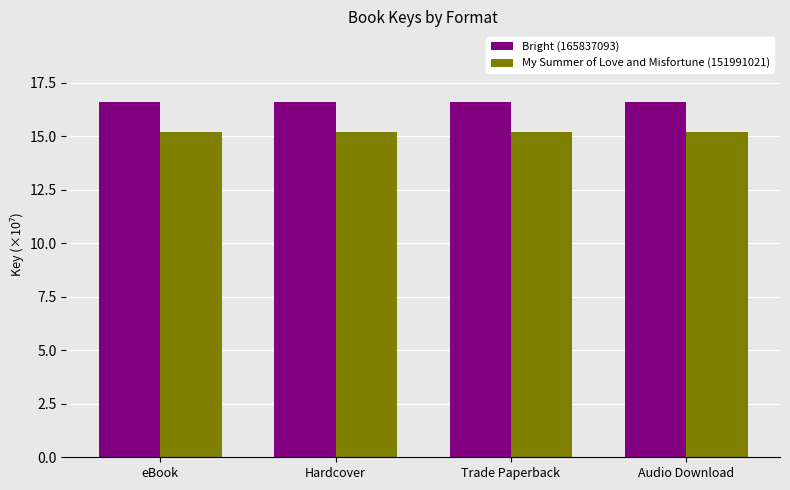

Is it true that Bright (165837093) equals 3.6 at Hardcover?

False